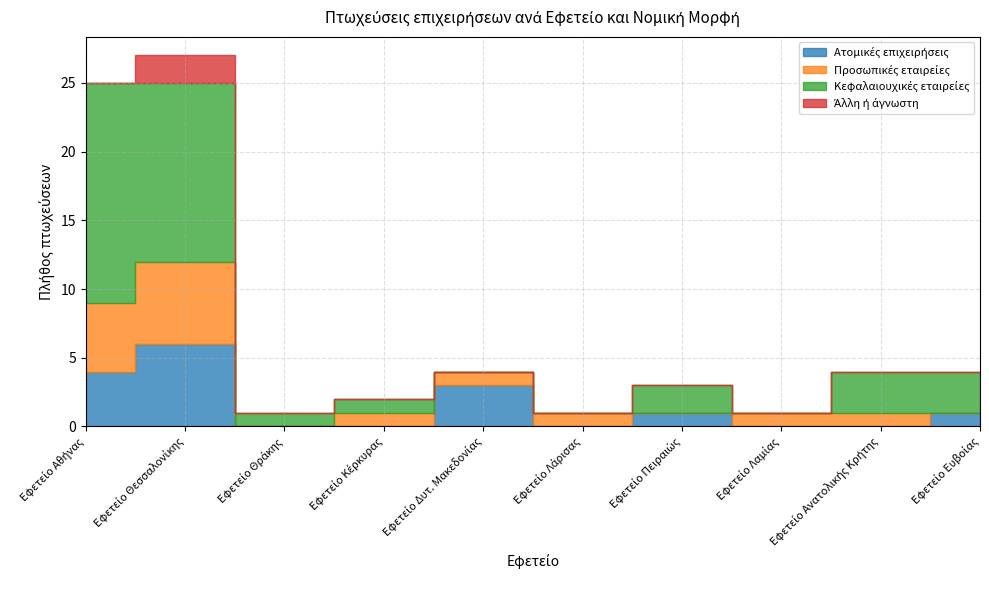

How many interior local valleys does the Προσωπικές εταιρείες series have?

2